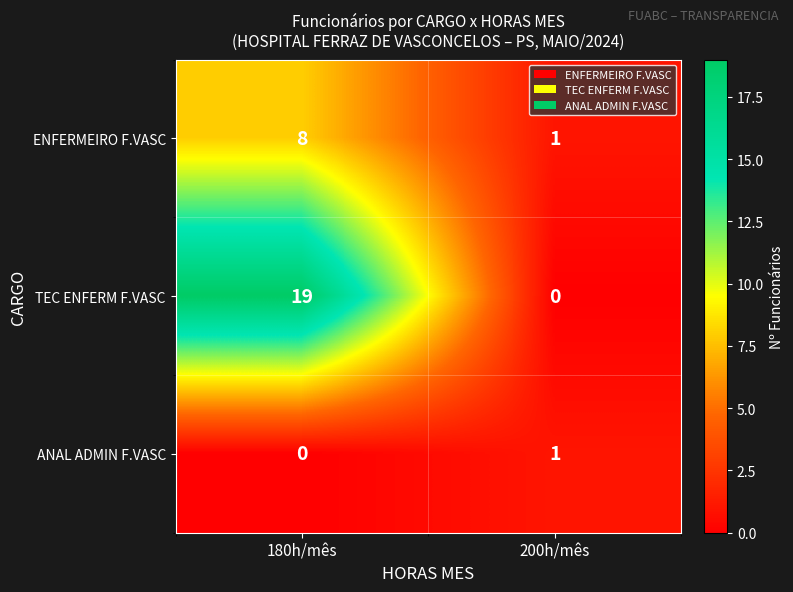

The ENFERMEIRO F.VASC series shows 8 at 180h/mês. True or false?

True